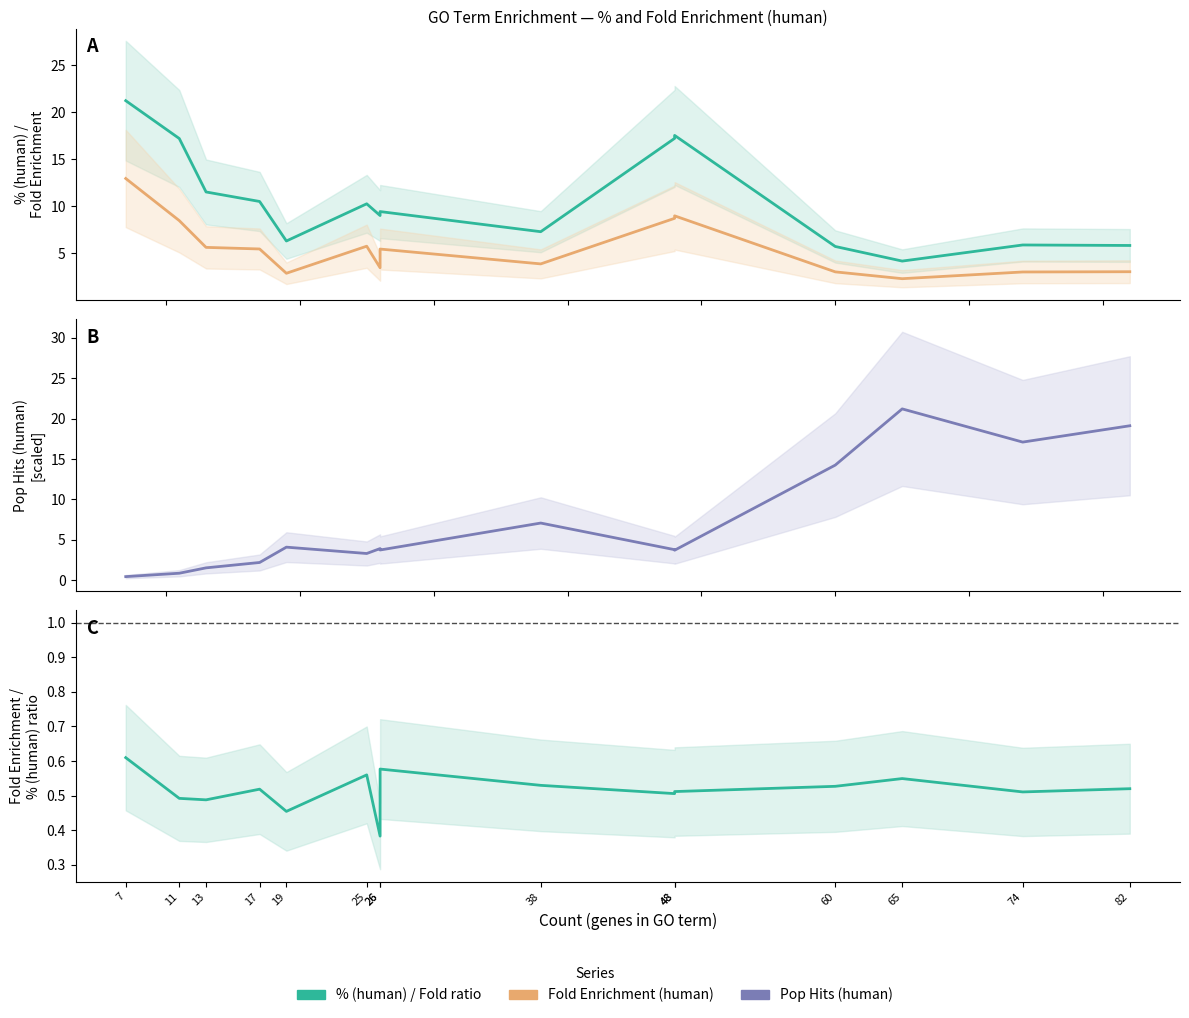

Is the value of Pop Hits (human) at 60 greater than the value of % (human) at 65?

Yes